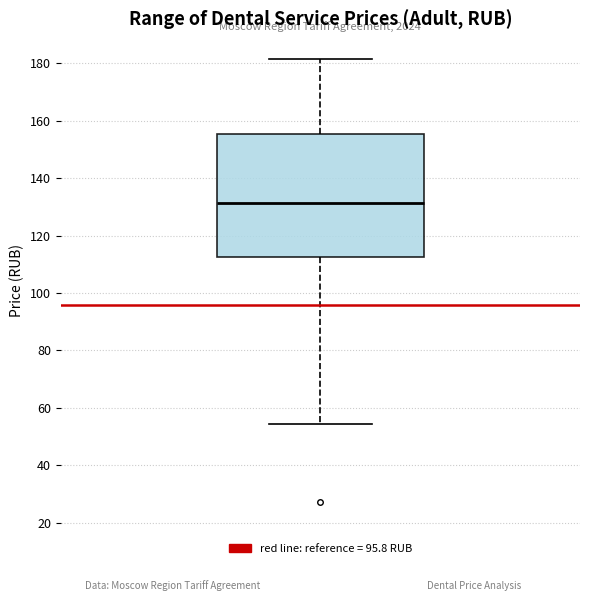

Read this box plot against the y-axis: the position of the median line, the range covered by the box, and the ends of both whiskers. The values are not printed on the chart, so give them approximately, as read against the axis.

median 132, box 112 to 156, whiskers 54 to 182